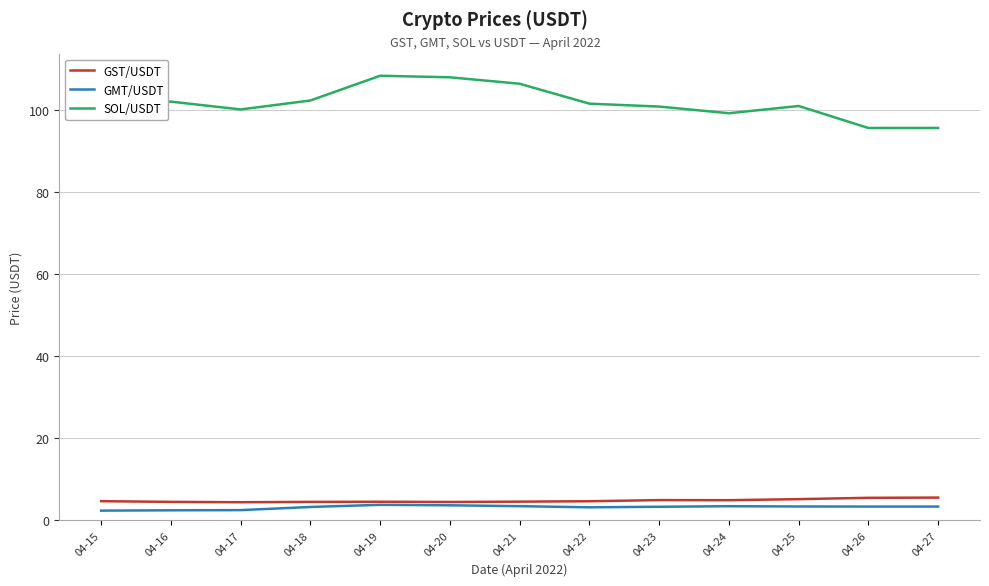

What is the greatest value displayed?

108.4